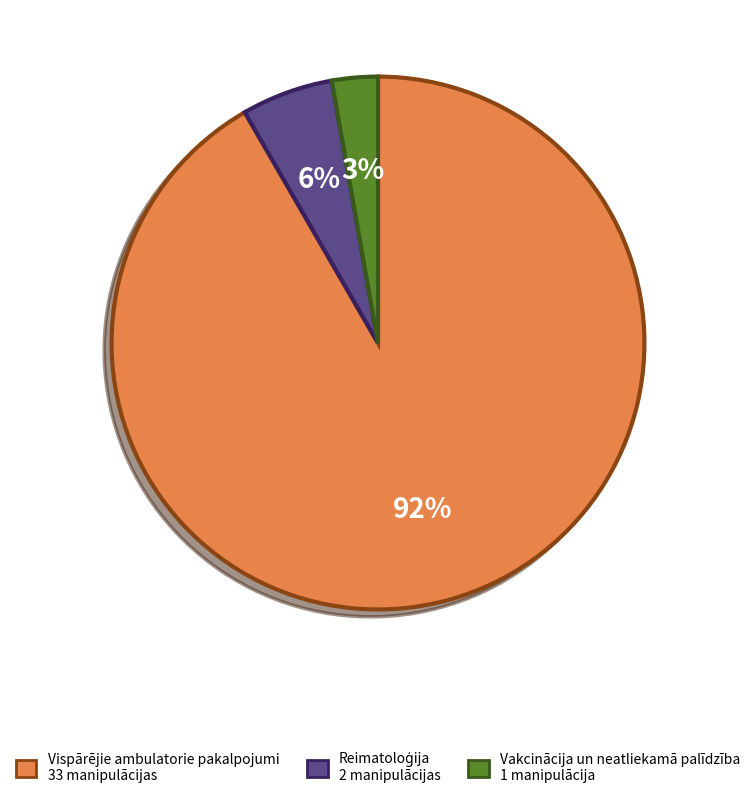

To the nearest percent, what is the combined percentage of Vakcinācija un neatliekamā palīdzība and Vispārējie ambulatorie pakalpojumi?

94%